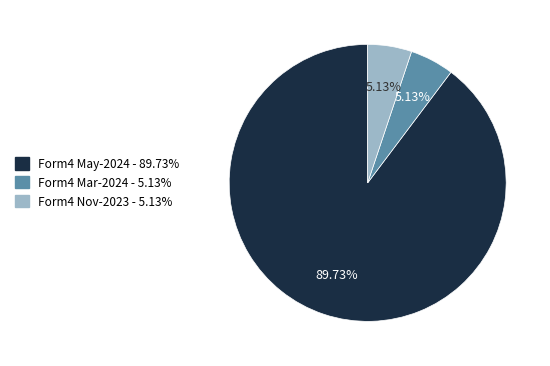

Is there a majority slice in this chart?

Yes